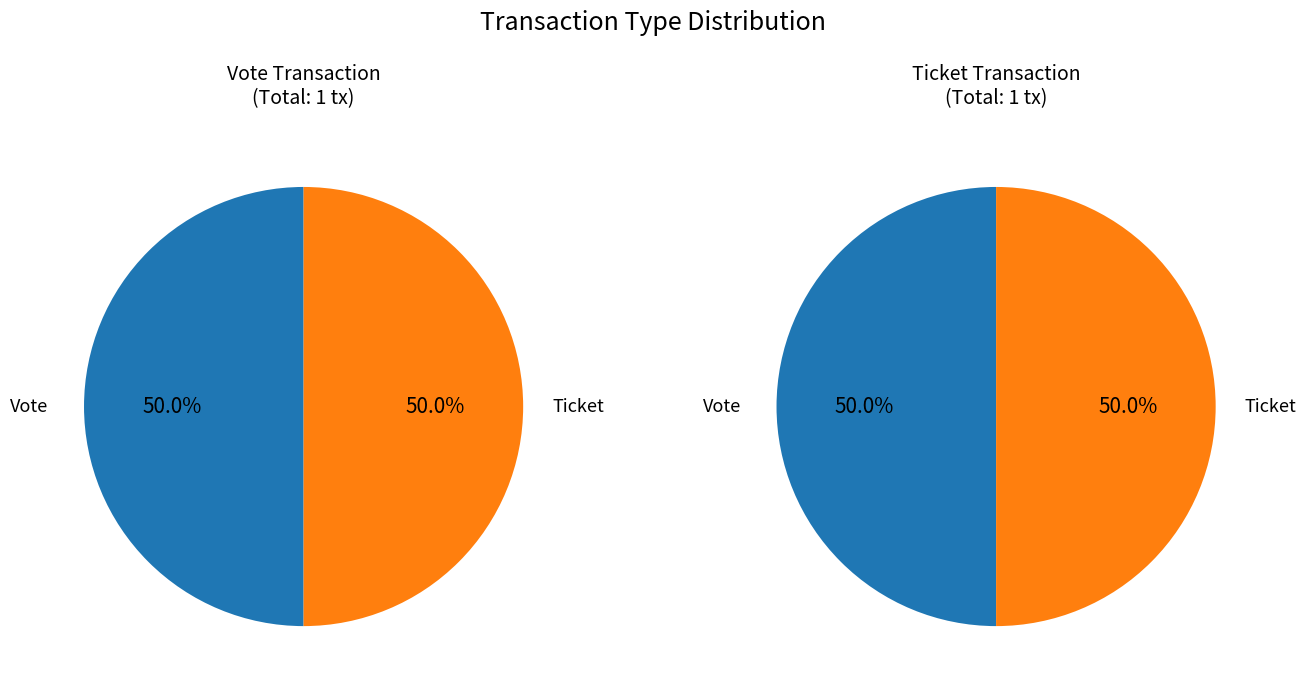

Which slice is the largest?

Vote